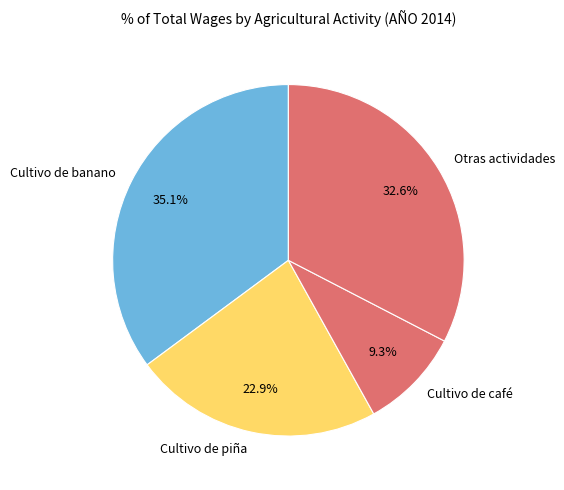

Rank the categories by value from highest to lowest.

Cultivo de banano, Otras actividades, Cultivo de piña, Cultivo de café